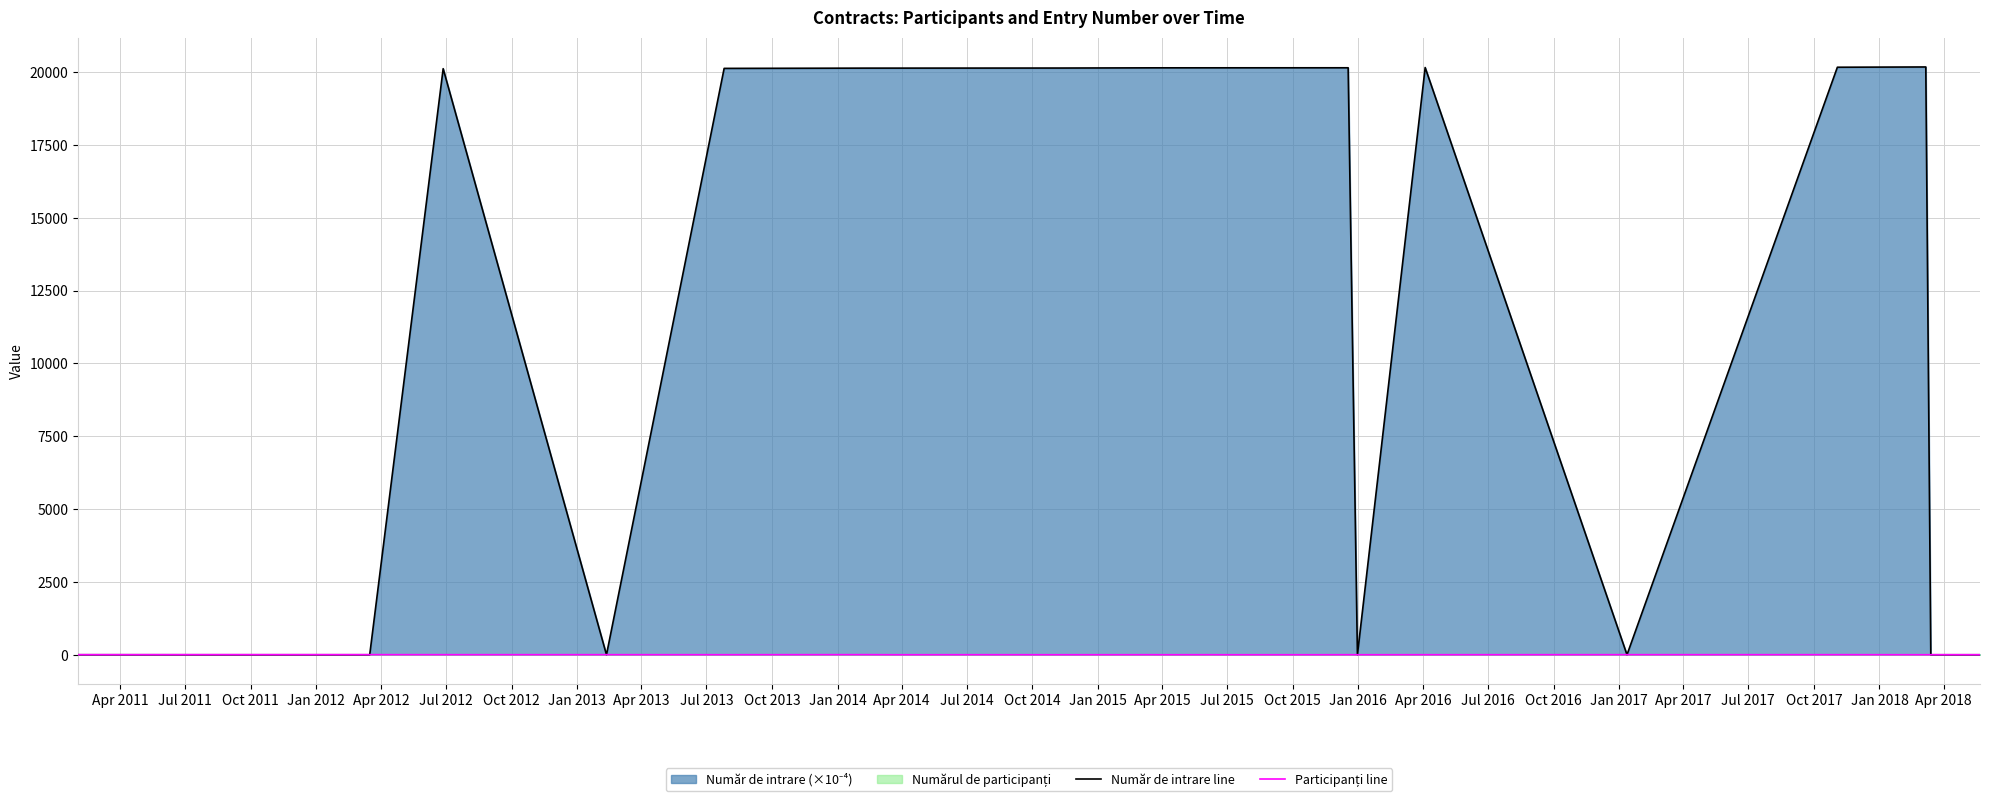

How many values in the Participanți line series are below 2?

9